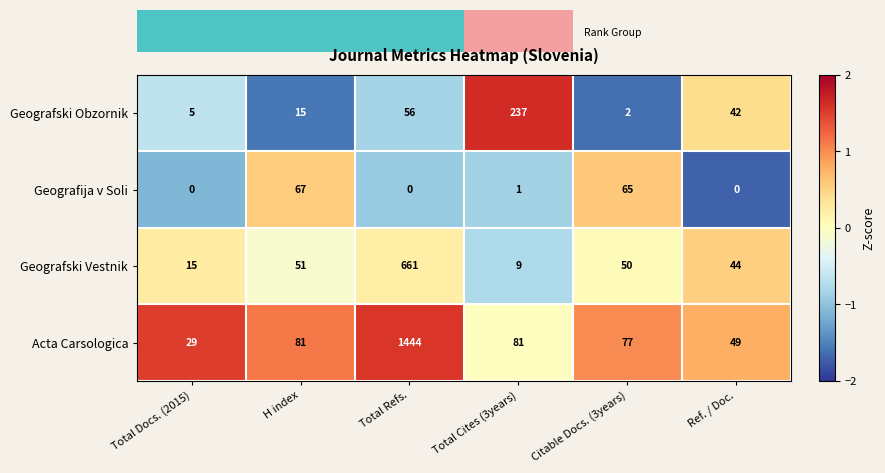

At which category is the sum across all series the highest?

Total Refs.